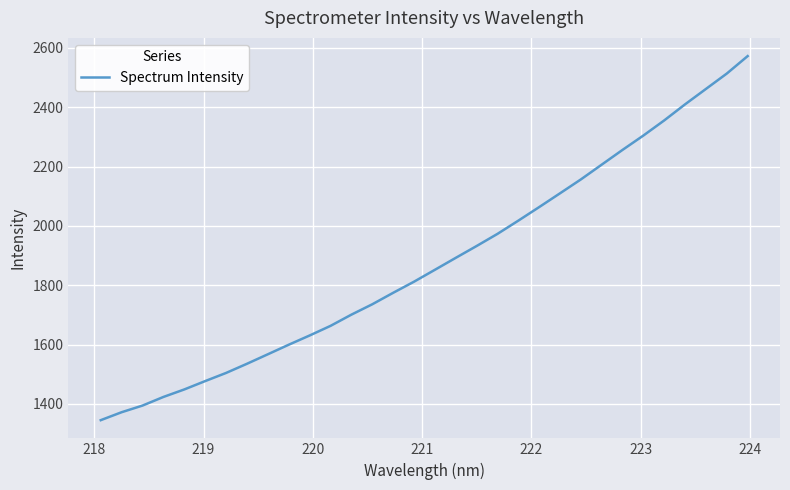

What is the minimum value shown in the chart?

1345.0